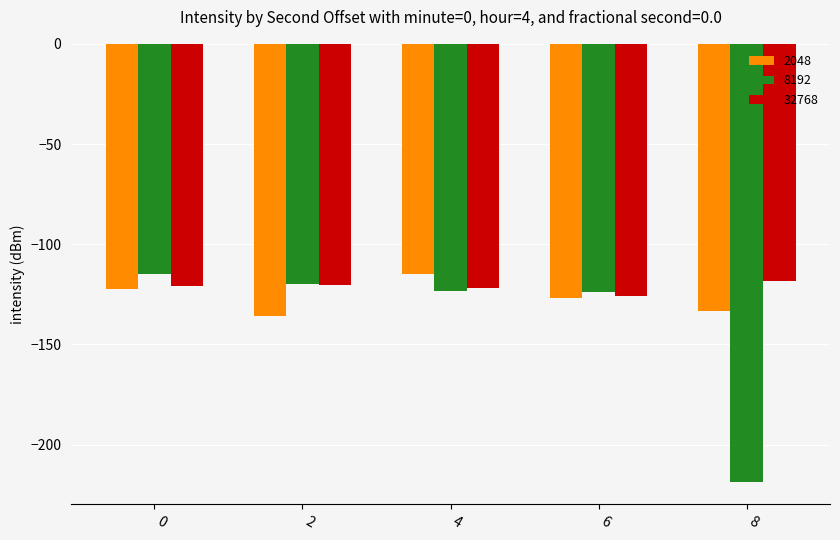

Which series has the largest total across all categories?

32768